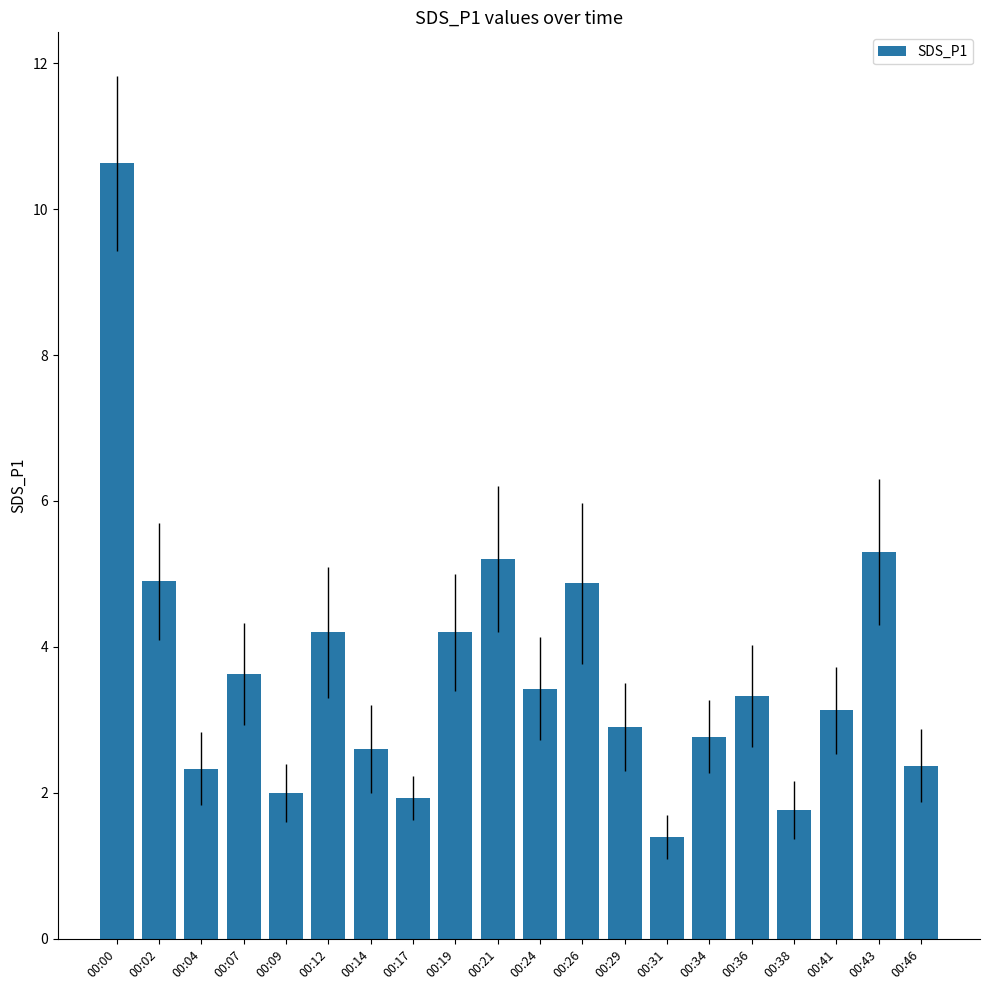

How many data points are less than 3?

9